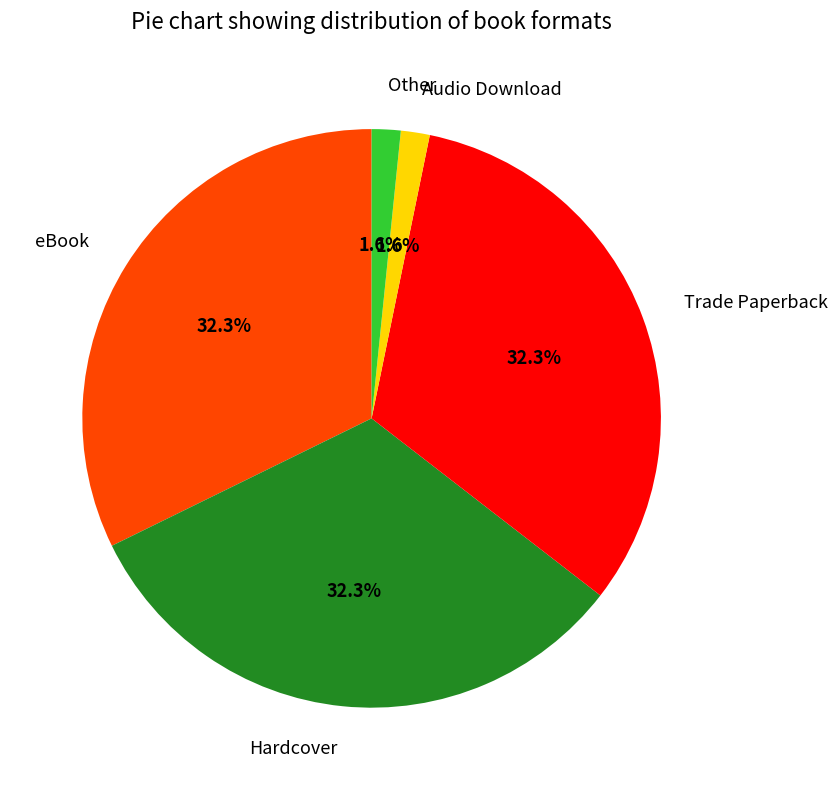

Does Other account for over 50% of the chart?

No